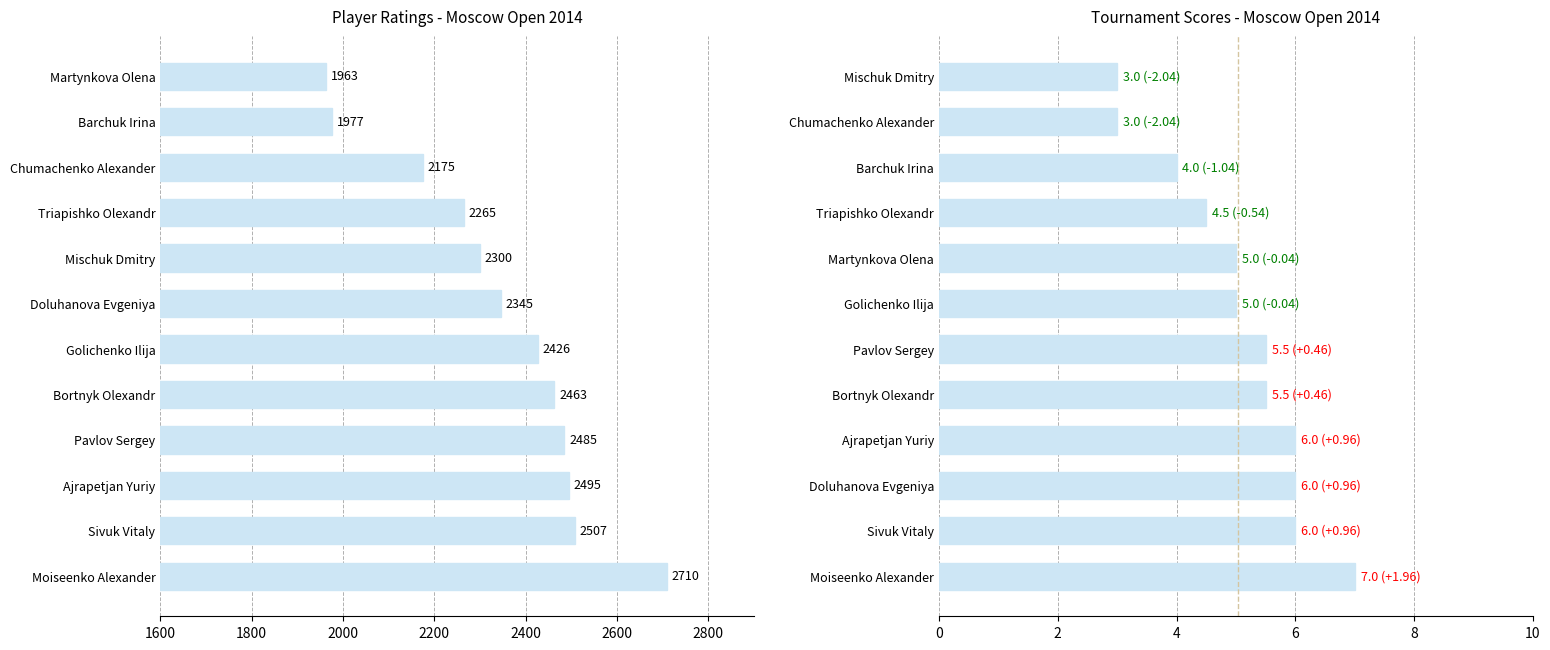

Which series has the largest range (max minus min)?

Rating